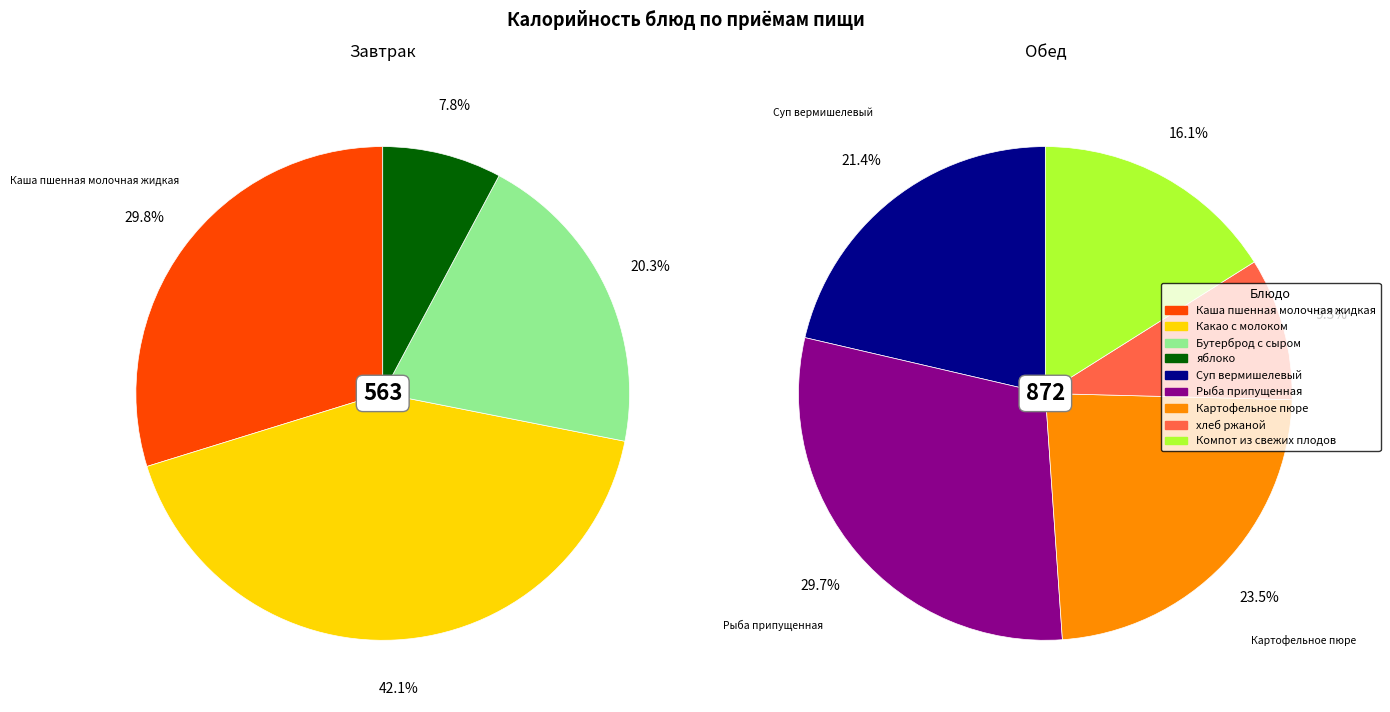

Which has a higher value, Суп вермишелевый or Каша пшенная молочная жидкая?

Суп вермишелевый